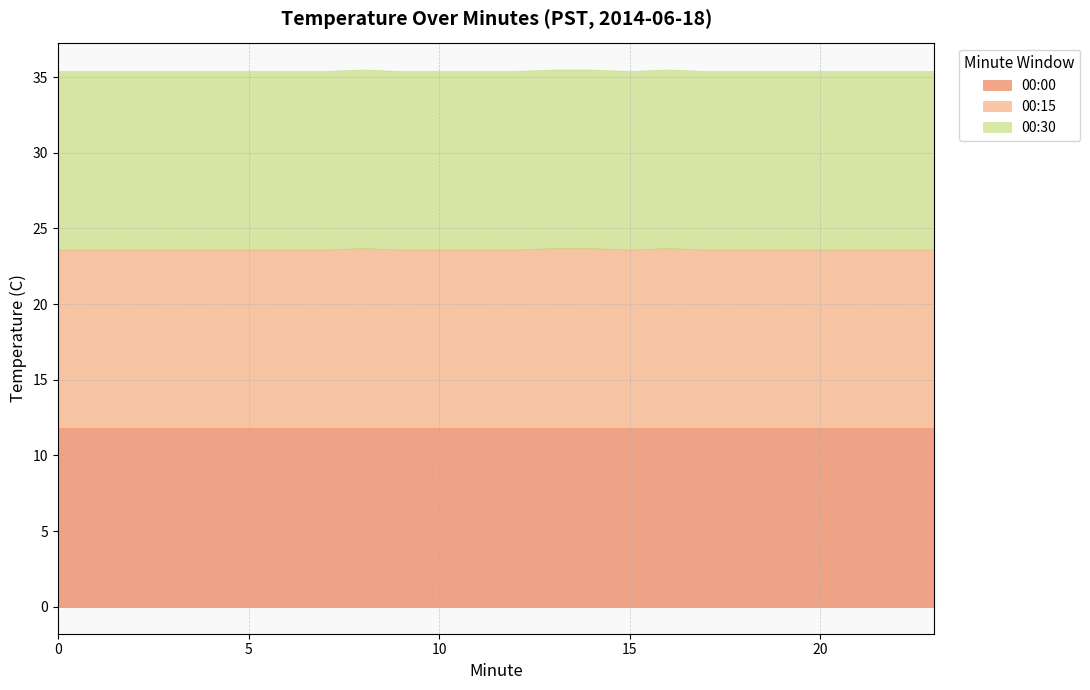

Reading left to right, what are all the values shown in this chart?

00:00: 0=11.8	1=11.8	2=11.8	3=11.8	4=11.8	5=11.8	6=11.8	7=11.8	8=11.8	9=11.8	10=11.8	11=11.8	12=11.8	13=11.8	14=11.8	15=11.8	16=11.8	17=11.8	18=11.8	19=11.8	20=11.8	21=11.8	22=11.8	23=11.8
00:15: 0=11.8	1=11.8	2=11.8	3=11.8	4=11.8	5=11.8	6=11.8	7=11.8	8=11.9	9=11.8	10=11.8	11=11.8	12=11.8	13=11.9	14=11.9	15=11.8	16=11.9	17=11.8	18=11.8	19=11.8	20=11.8	21=11.8	22=11.8	23=11.8
00:30: 0=11.8	1=11.8	2=11.8	3=11.8	4=11.8	5=11.8	6=11.8	7=11.8	8=11.8	9=11.8	10=11.8	11=11.8	12=11.8	13=11.8	14=11.8	15=11.8	16=11.8	17=11.8	18=11.8	19=11.8	20=11.8	21=11.8	22=11.8	23=11.8